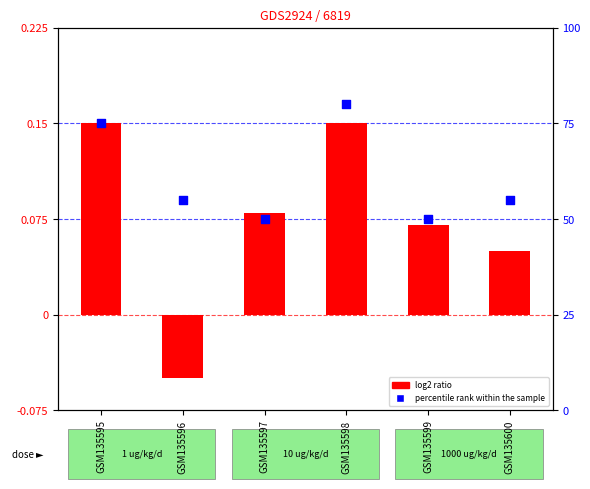

Which series reaches the minimum Y coordinate?

log2 ratio